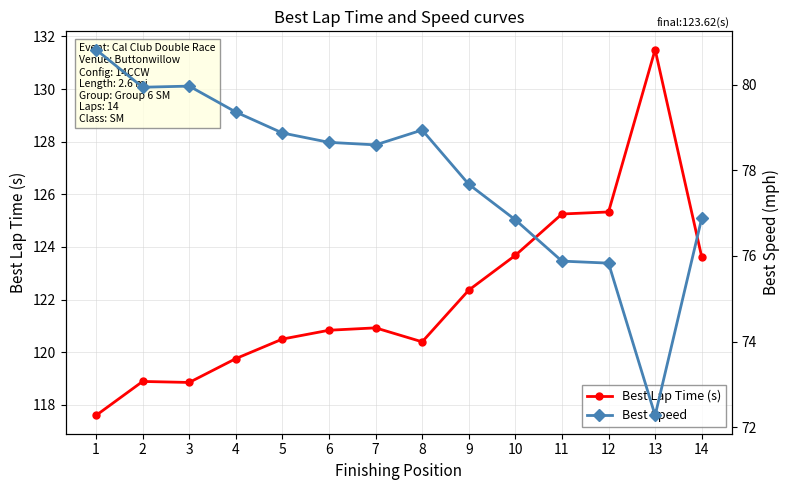

At which category does Best Speed reach its first local valley?

2